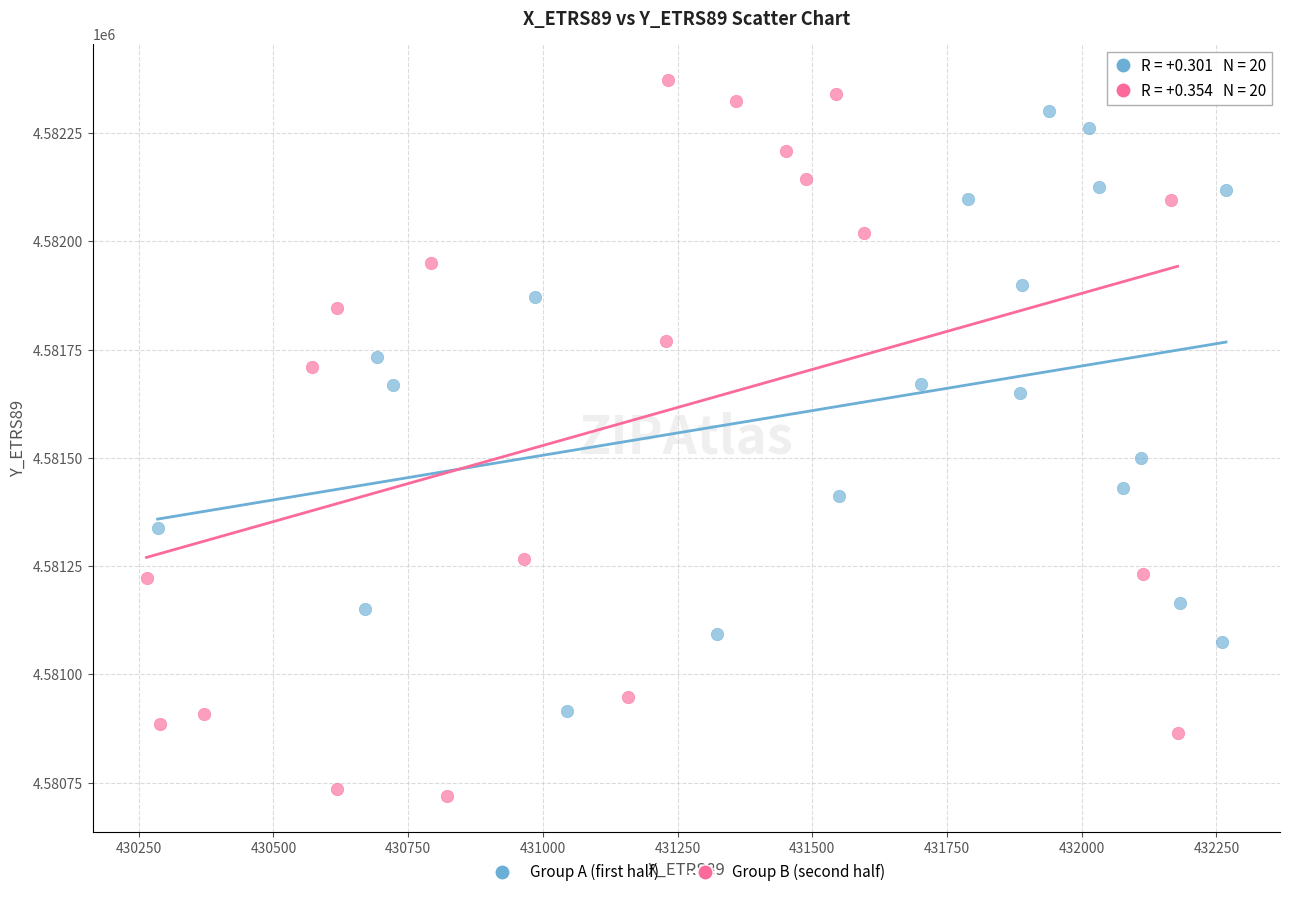

Which series has the largest Y range (max minus min)?

Group B (second half)